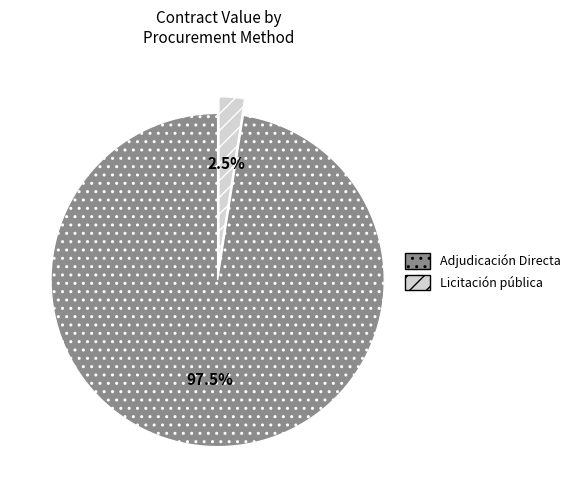

Is there a majority slice in this chart?

Yes